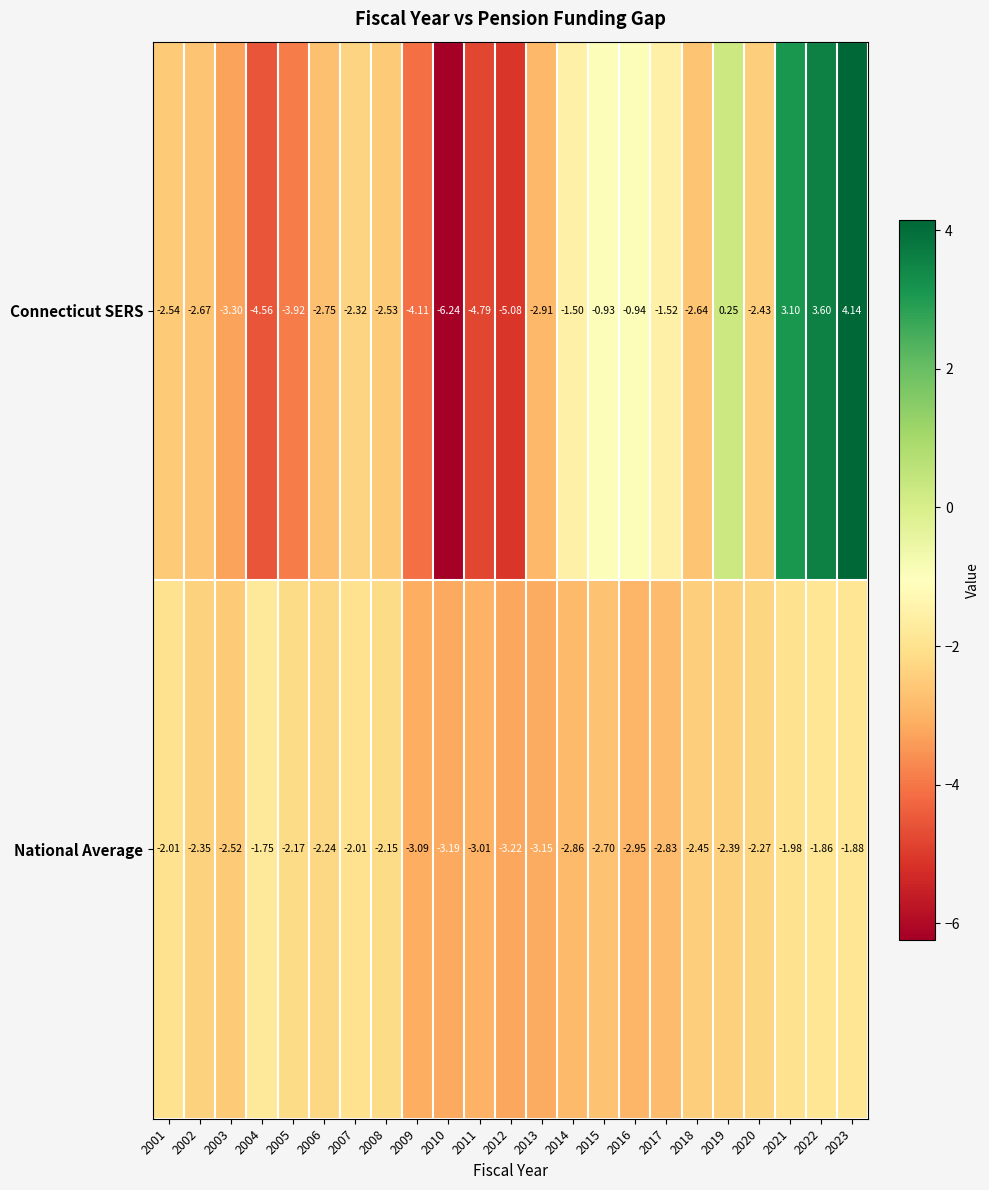

Count the number of data series in this chart.

2